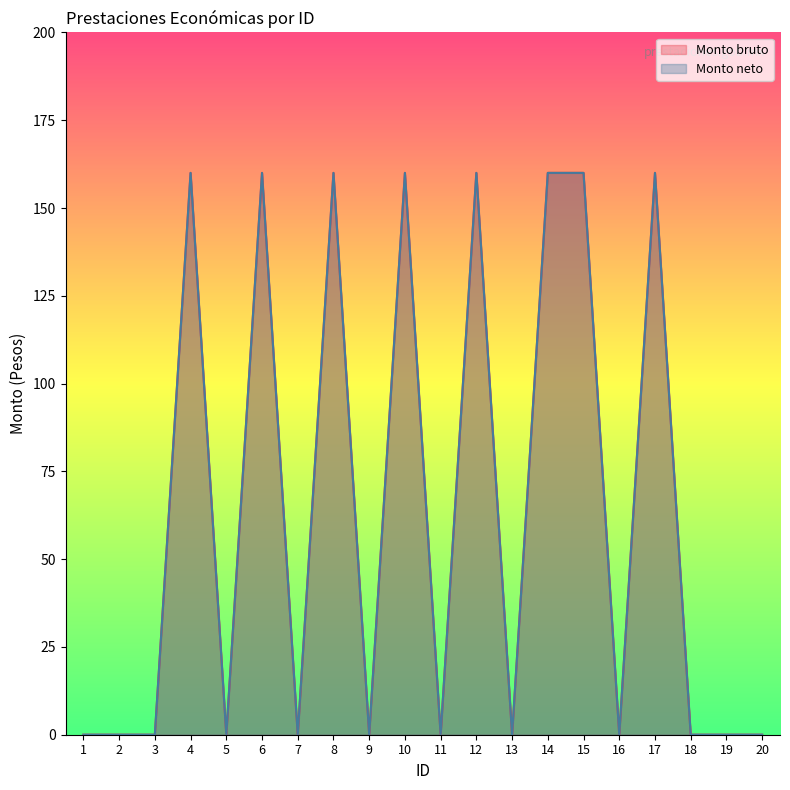

Does the chart have visible grid lines?

No